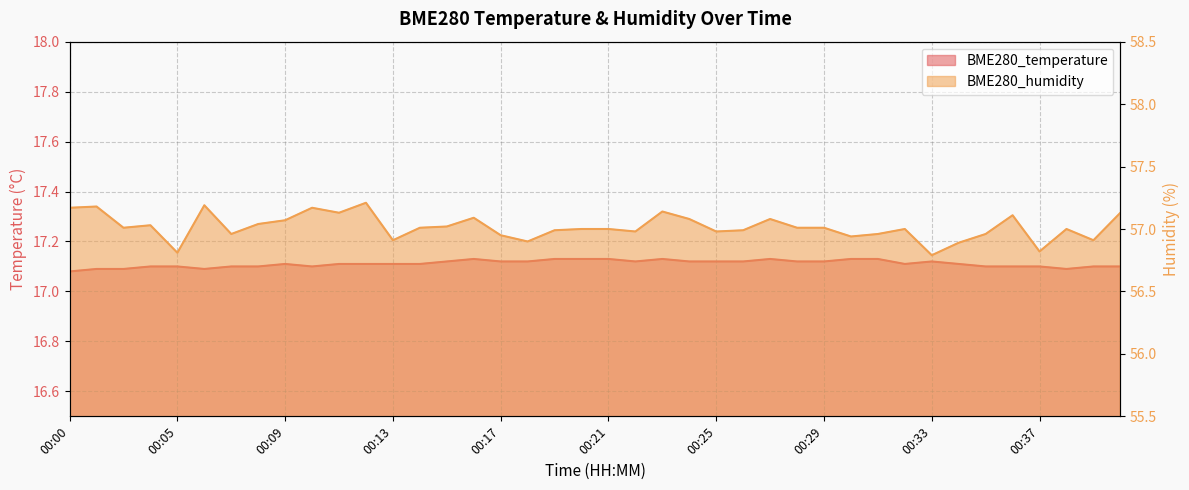

Reading left to right, what are all the values shown in this chart?

BME280_temperature: 17.1	17.1	17.1	17.1	17.1	17.1	17.1	17.1	17.1	17.1	17.1	17.1	17.1	17.1	17.1	17.1	17.1	17.1	17.1	17.1	17.1	17.1	17.1	17.1	17.1	17.1	17.1	17.1	17.1	17.1	17.1	17.1	17.1	17.1	17.1	17.1	17.1	17.1	17.1	17.1
BME280_humidity: 57.2	57.2	57.0	57.0	56.8	57.2	57.0	57.0	57.1	57.2	57.1	57.2	56.9	57.0	57.0	57.1	57.0	56.9	57.0	57.0	57.0	57.0	57.1	57.1	57.0	57.0	57.1	57.0	57.0	56.9	57.0	57.0	56.8	56.9	57.0	57.1	56.8	57.0	56.9	57.1